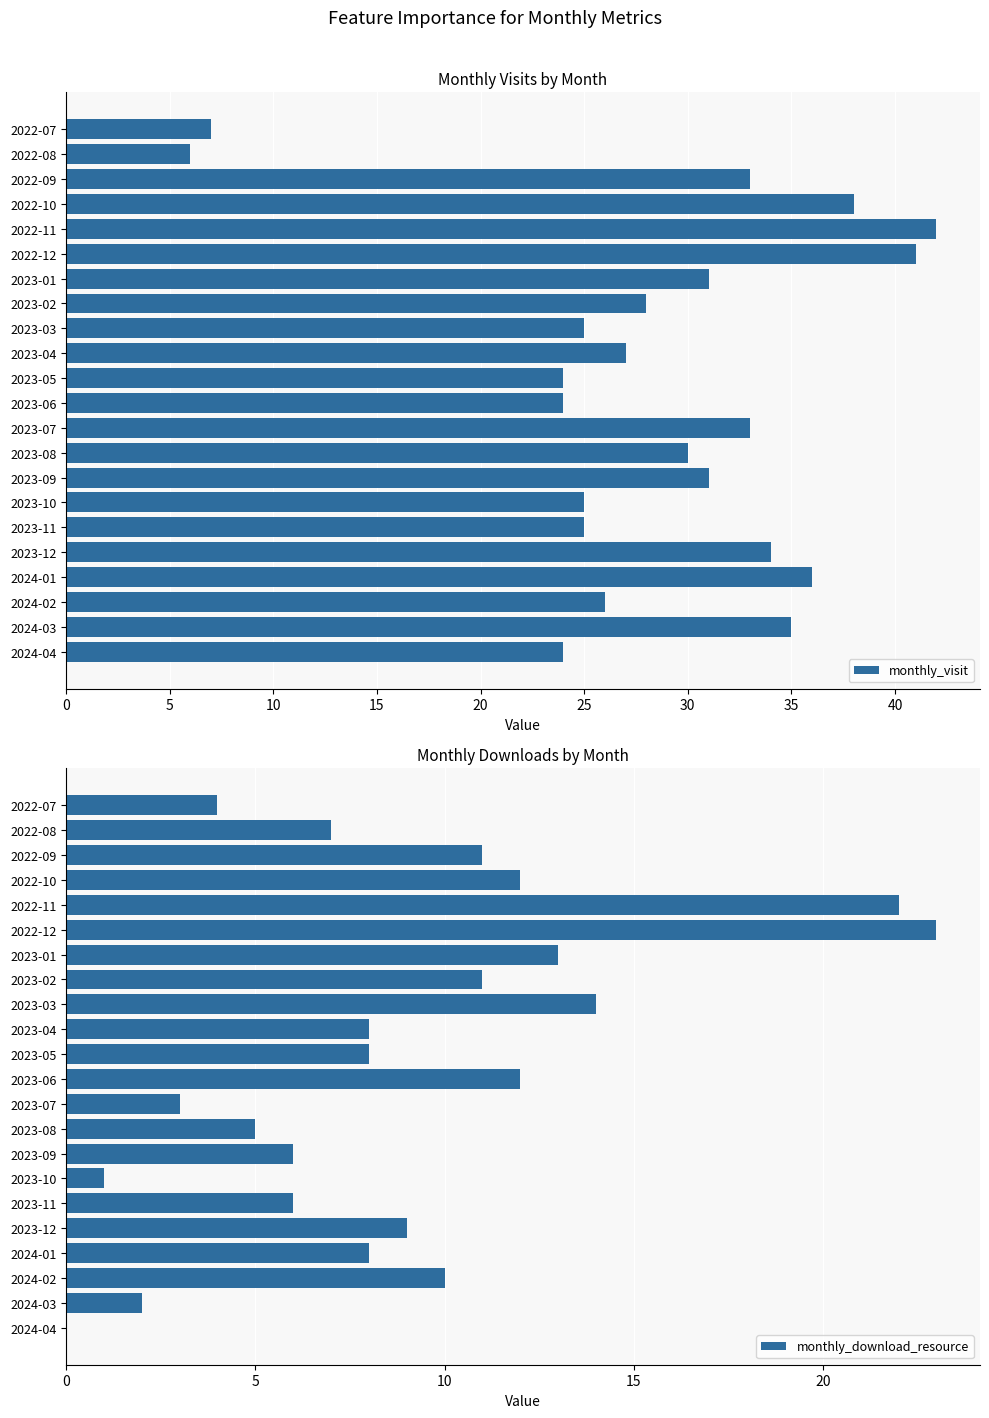

What is the sum of the monthly_visit values at 2024-01 and 2024-04?

60